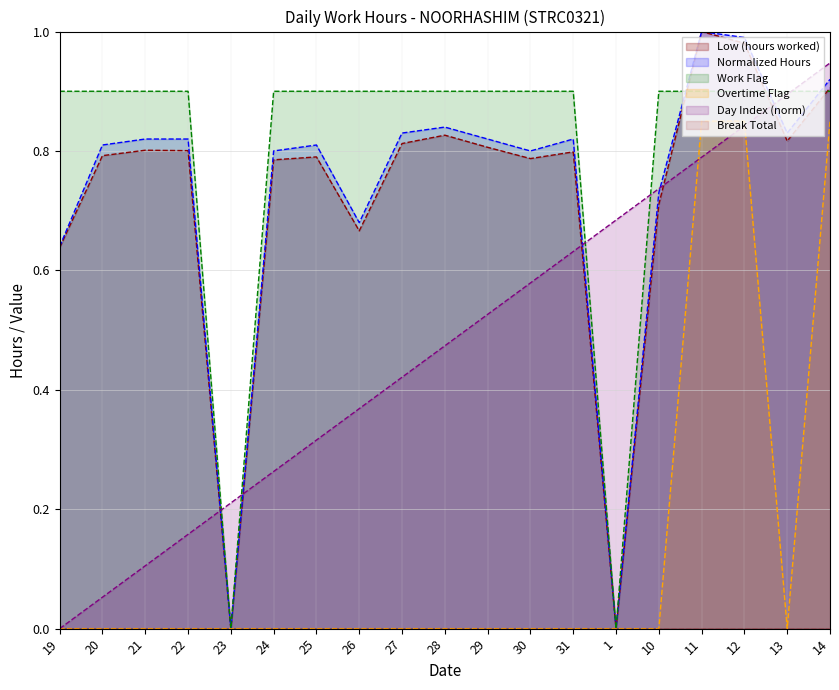

Reading right to left, extract all data points from this chart.

Low (hours worked): 0.9	0.8	1.0	1.0	0.7	0.0	0.8	0.8	0.8	0.8	0.8	0.7	0.8	0.8	0.0	0.8	0.8	0.8	0.6
Normalized Hours: 0.9	0.8	1.0	1.0	0.7	0.0	0.8	0.8	0.8	0.8	0.8	0.7	0.8	0.8	0.0	0.8	0.8	0.8	0.6
Day Index: 0.9	0.9	0.8	0.8	0.7	0.7	0.6	0.6	0.5	0.5	0.4	0.4	0.3	0.3	0.2	0.2	0.1	0.1	0.0
Work Flag: 0.9	0.9	0.9	0.9	0.9	0.0	0.9	0.9	0.9	0.9	0.9	0.9	0.9	0.9	0.0	0.9	0.9	0.9	0.9
Overtime Flag: 0.8	0.0	0.8	0.8	0.0	0.0	0.0	0.0	0.0	0.0	0.0	0.0	0.0	0.0	0.0	0.0	0.0	0.0	0.0